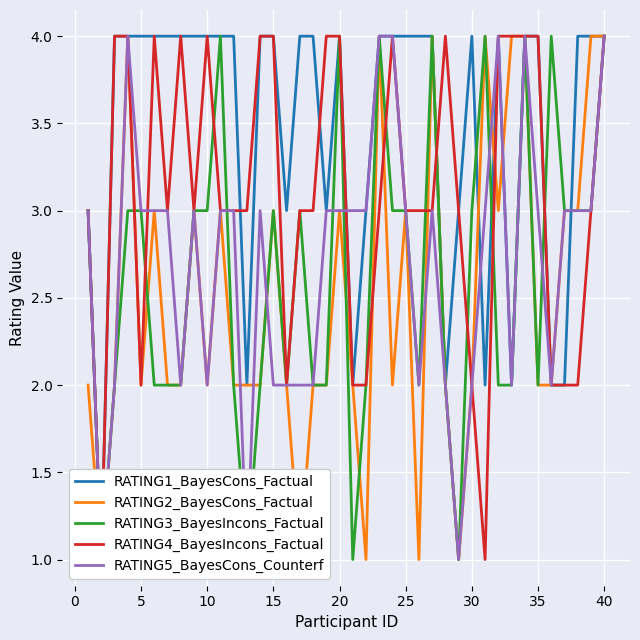

Count the number of data series in this chart.

5